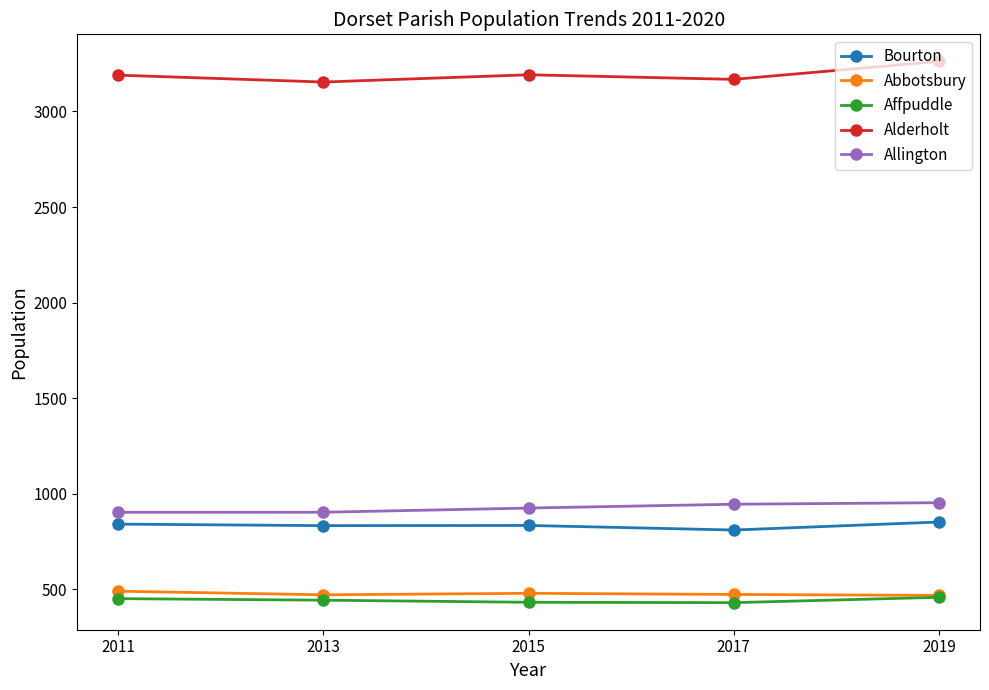

Is it true that Allington equals 1197 at 2013?

False